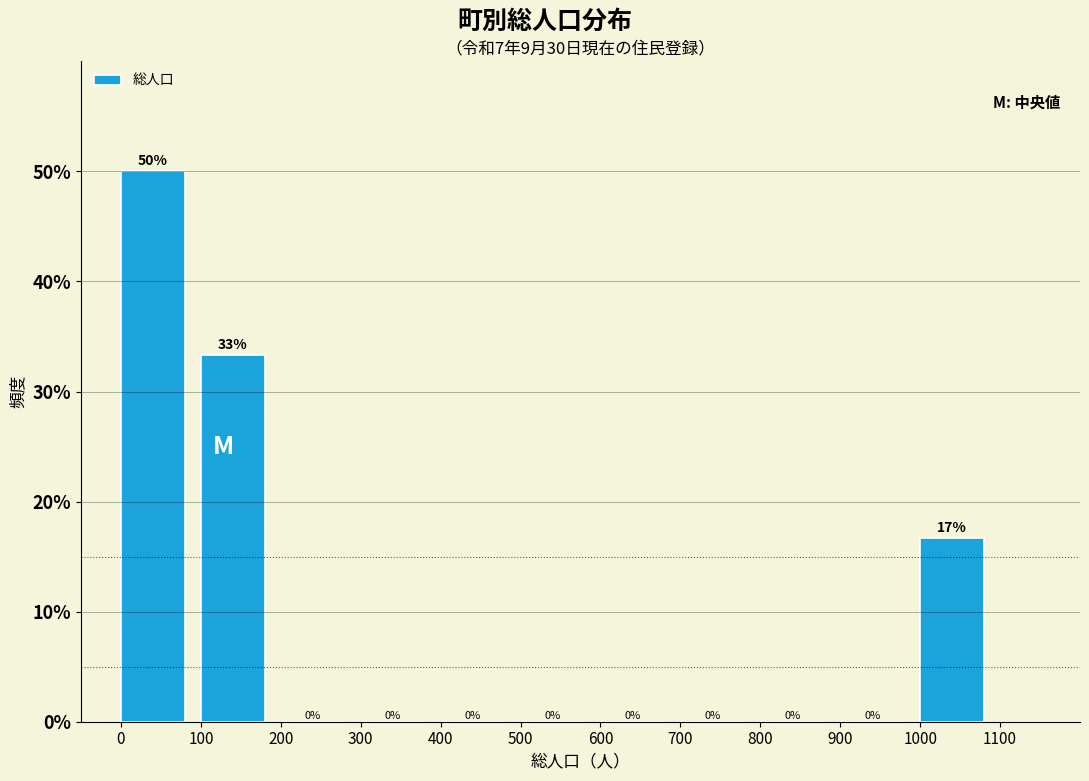

Over which range of the x-axis is the bar tallest?

0 to 100